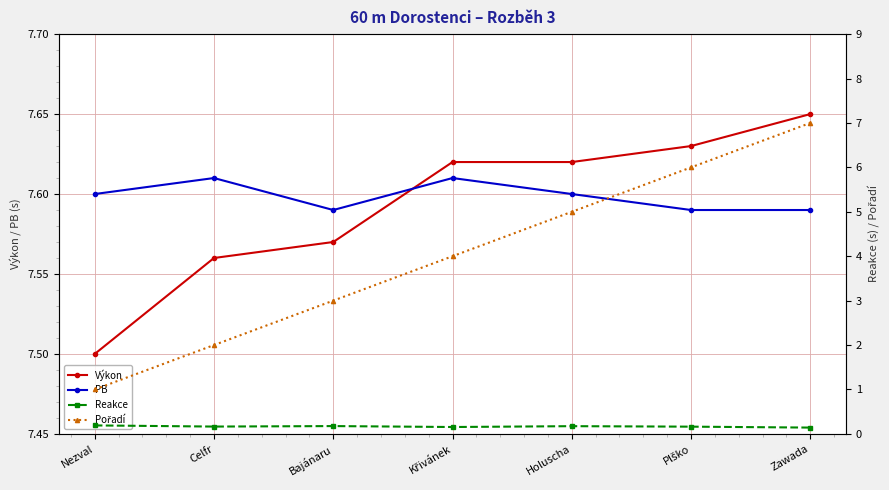

List the labels in order of Pořadí value, largest first.

Zawada, Plško, Holuscha, Křivánek, Bajánaru, Celfr, Nezval